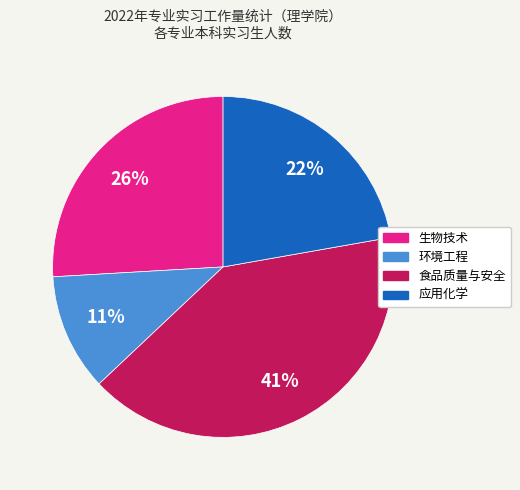

Is the sum of 生物技术 and 环境工程 greater than half?

No